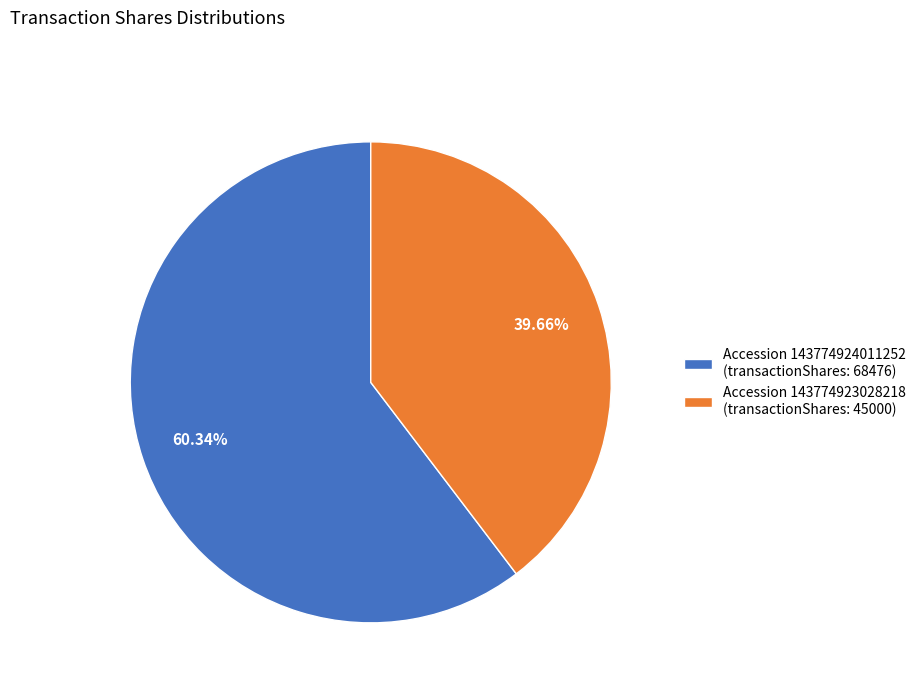

What is the ratio of the value at Accession 143774923028218 (transactionShares: 45000) to the value at Accession 143774924011252 (transactionShares: 68476)?

0.7